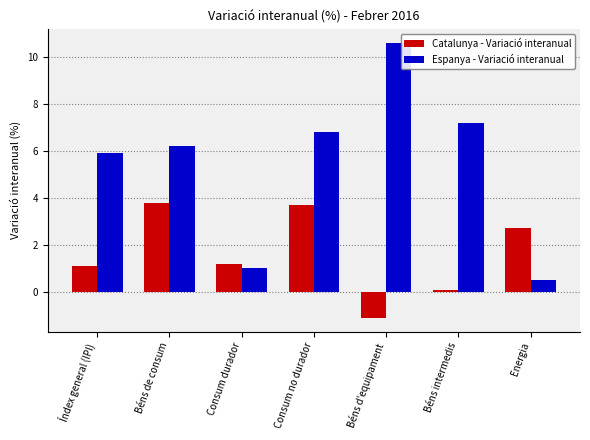

How many series are shown in this chart?

2